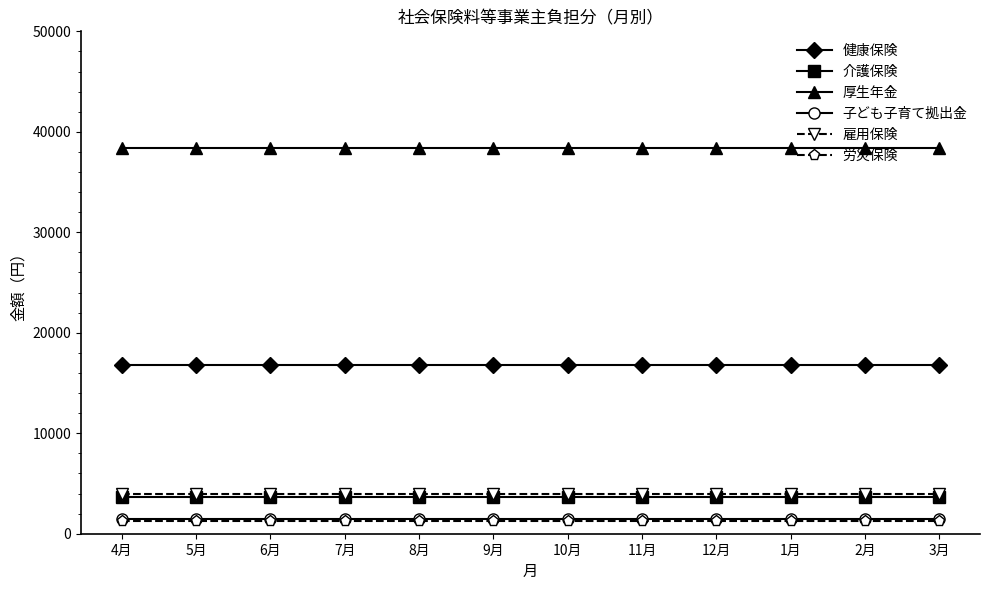

True or false: 子ども子育て拠出金 has a value of 1512 at 3月.

True